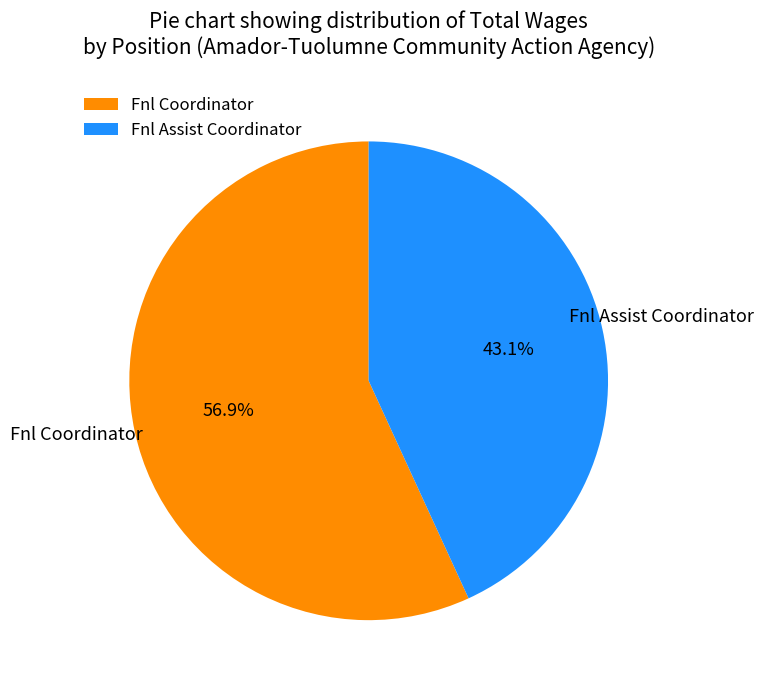

True or false: Fnl Coordinator accounts for 50% of the total.

False